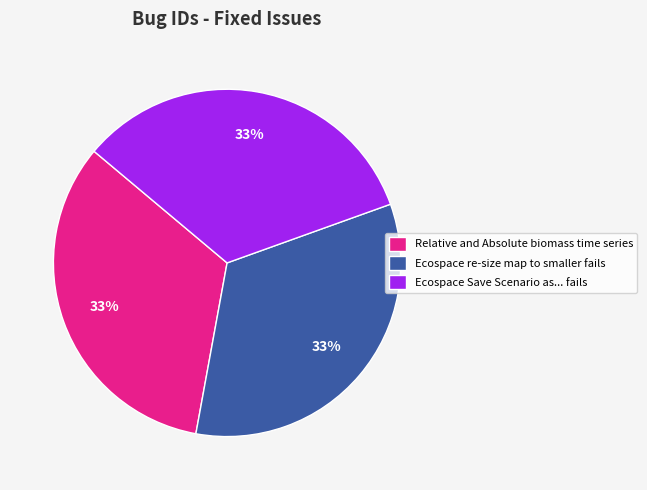

Is there a majority slice in this chart?

No